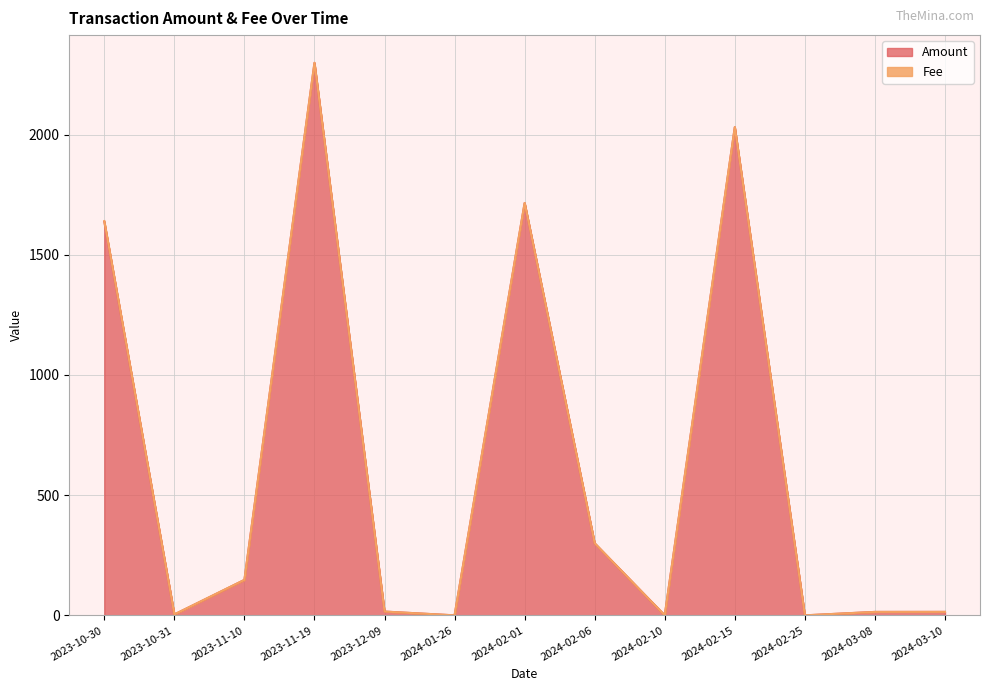

How many values are below 15?

6